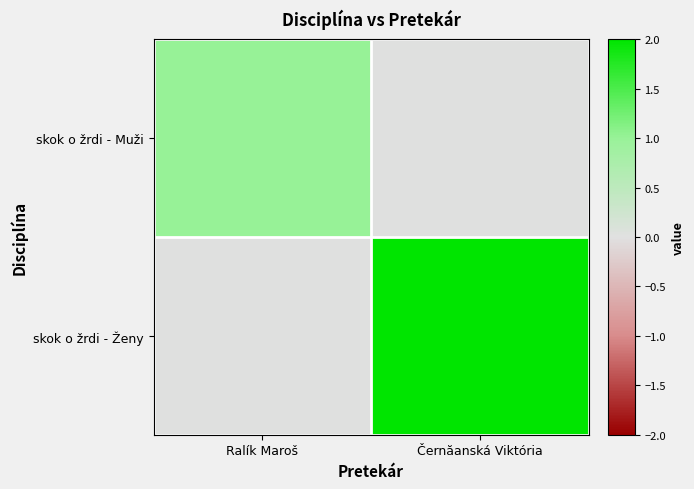

Reading right to left, list all the values displayed in this chart.

skok o žrdi - Muži: Černăanská Viktória=0	Ralík Maroš=1
skok o žrdi - Ženy: Černăanská Viktória=2	Ralík Maroš=0